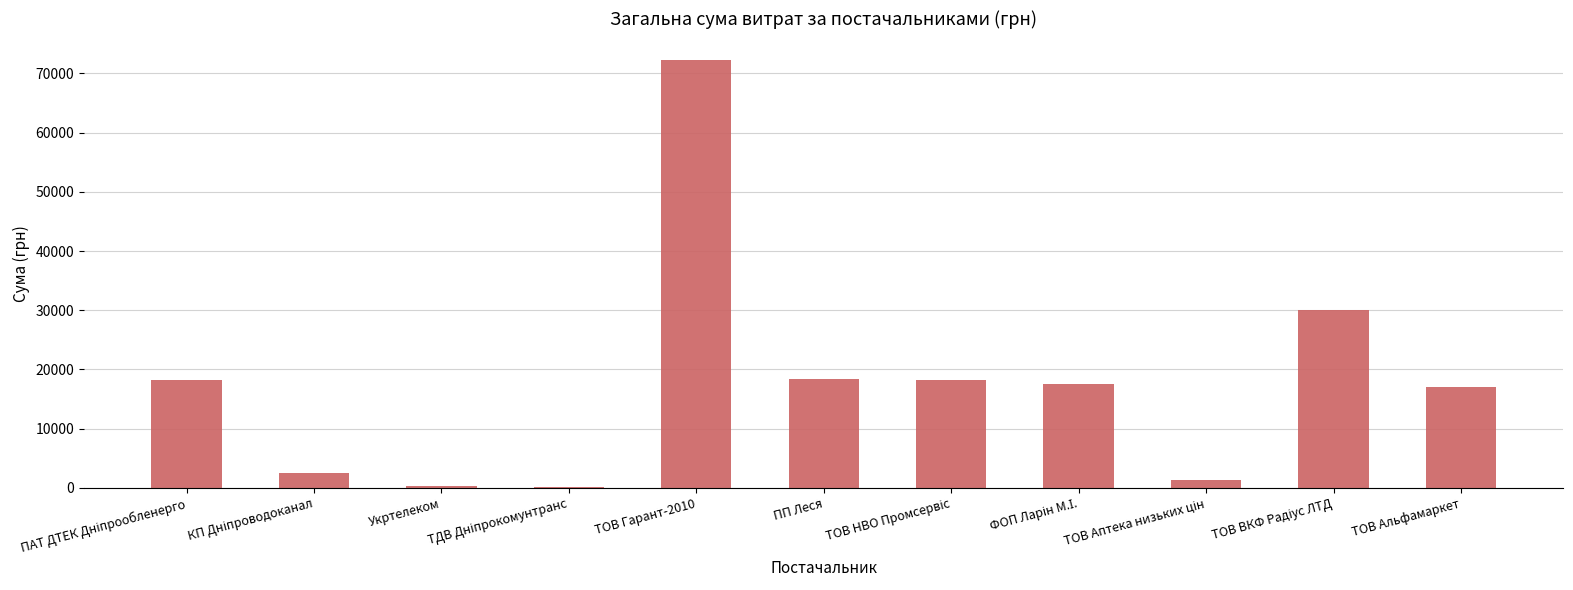

True or false: the data shows 18322.4 at ПП Леся.

True